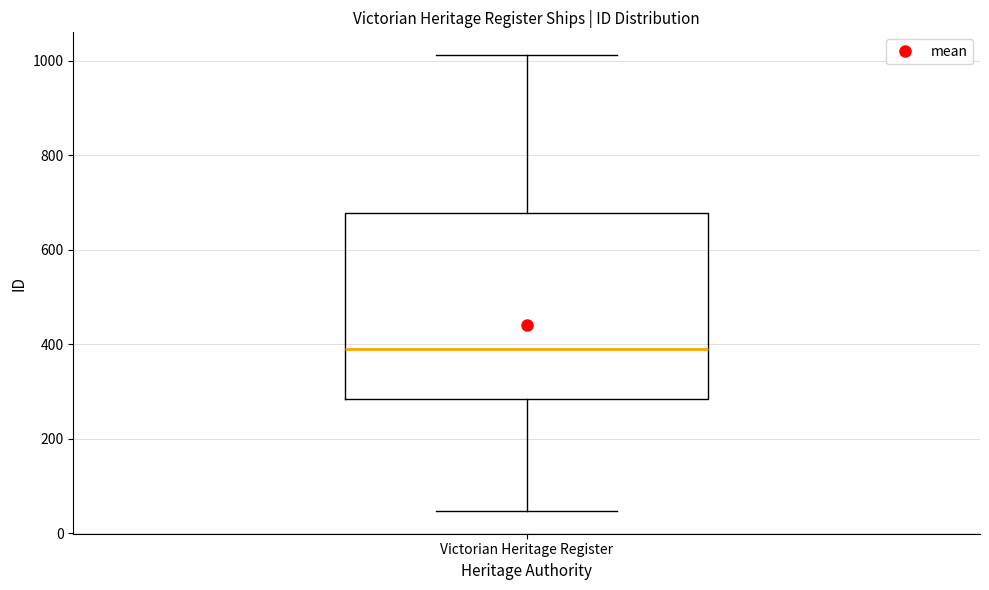

Read this box plot against the y-axis: the position of the median line, the range covered by the box, and the ends of both whiskers. The values are not printed on the chart, so give them approximately, as read against the axis.

median 380, box 280 to 680, whiskers 40 to 1020